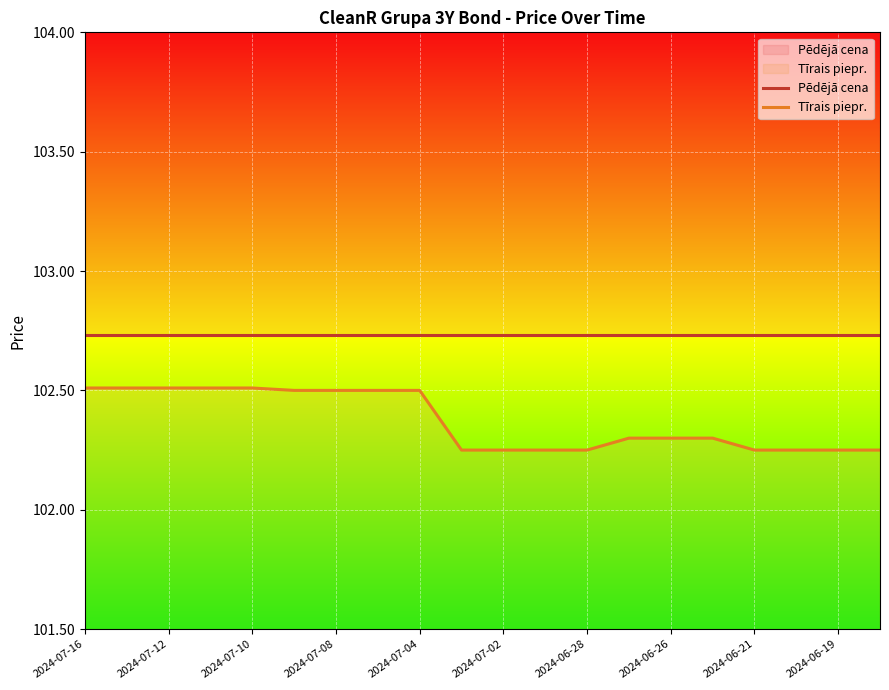

Which label corresponds to the largest value in the chart?

2024-07-16